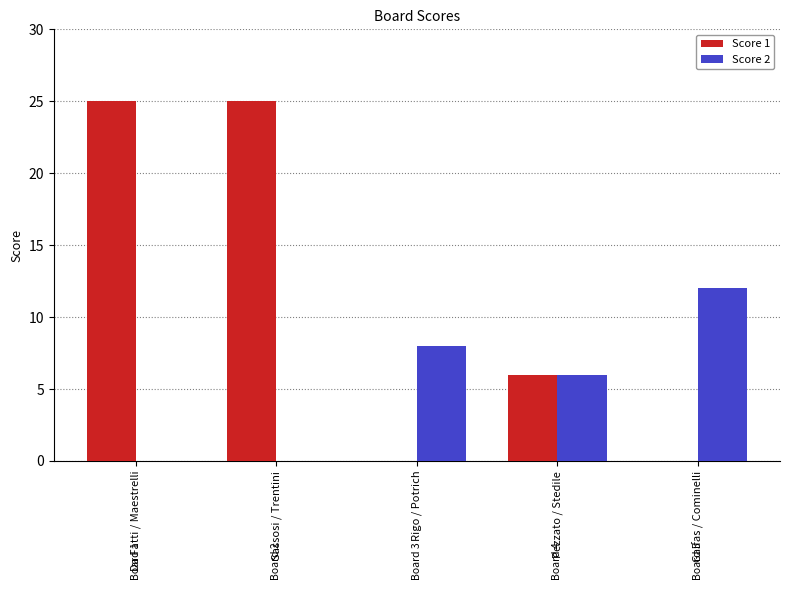

How many bars are there in each group?

2